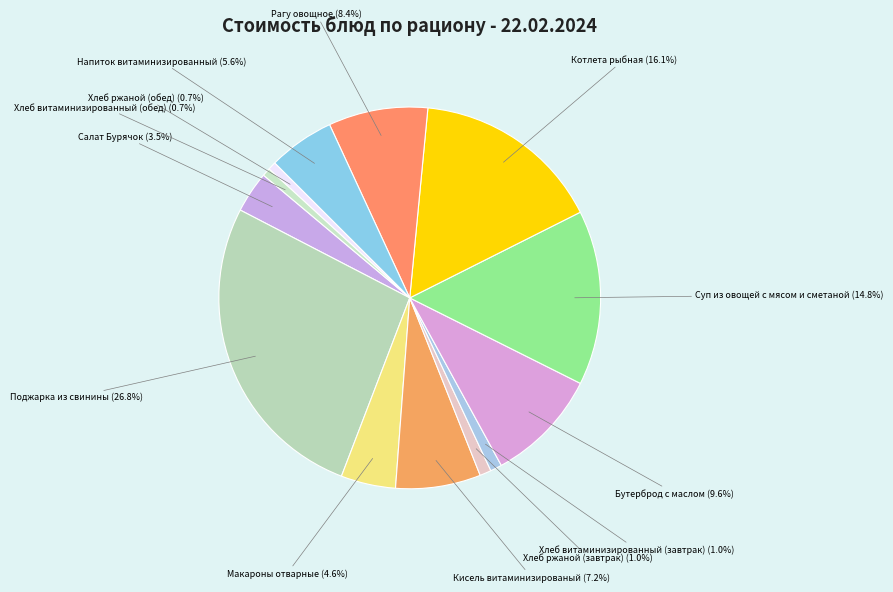

To the nearest percent, what is the difference between the Рагу овощное and Макароны отварные slice percentages?

4%